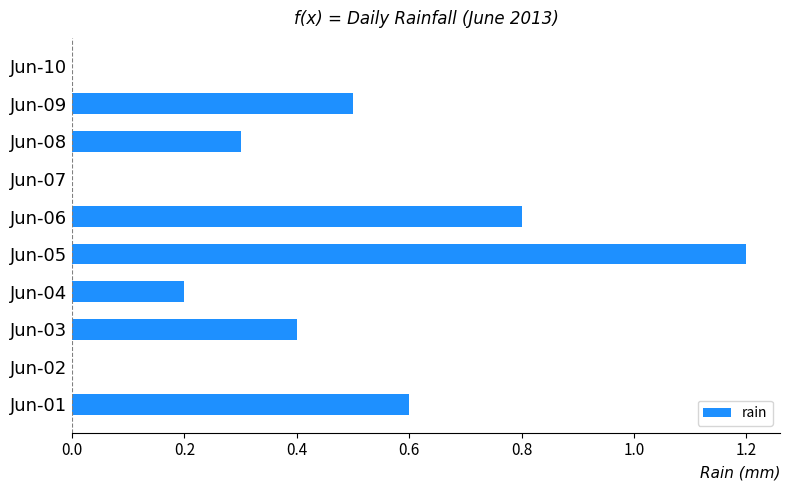

What is the maximum value shown in the chart?

1.2